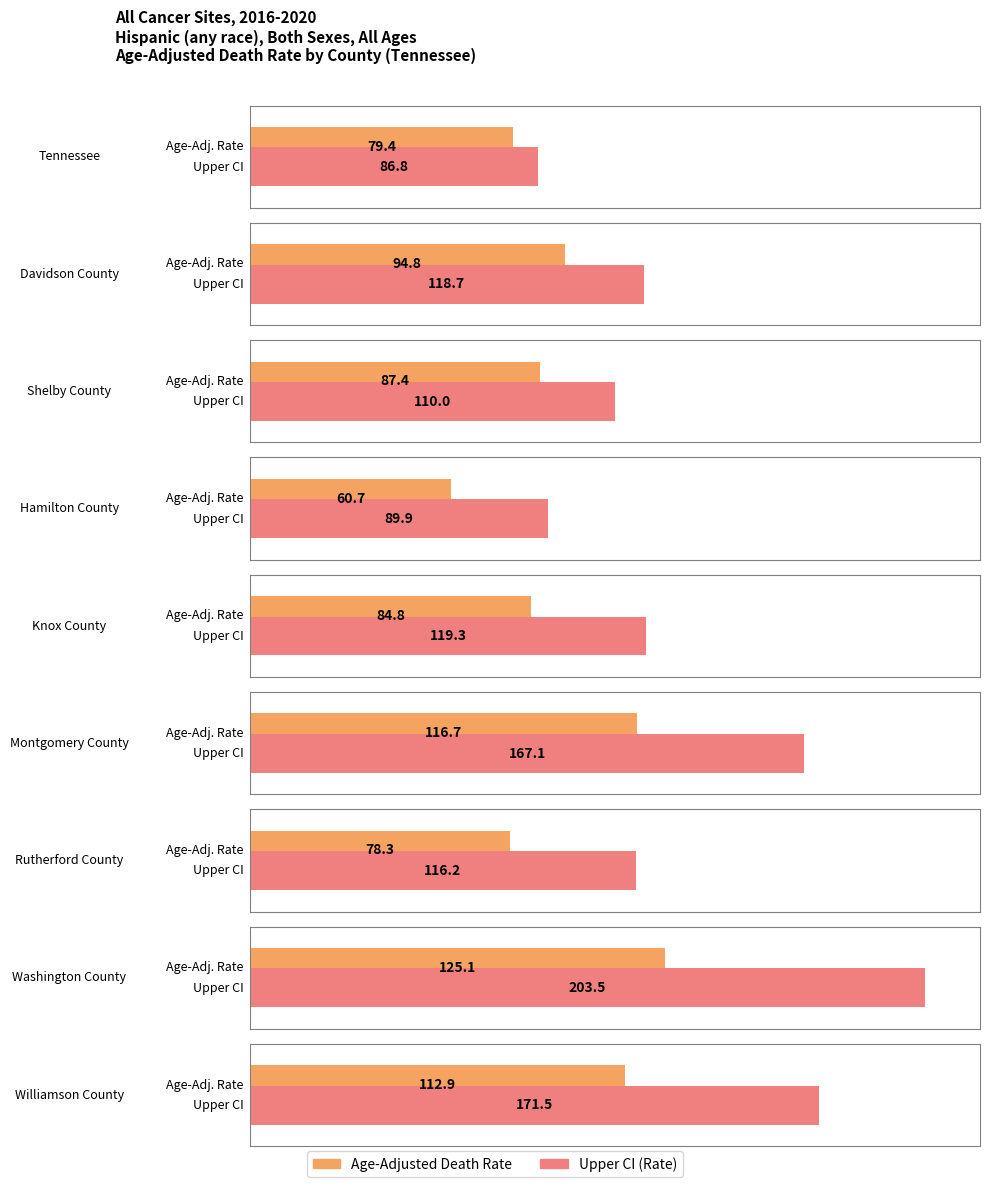

Where does the Upper CI (Rate) series first go above 118?

Davidson County